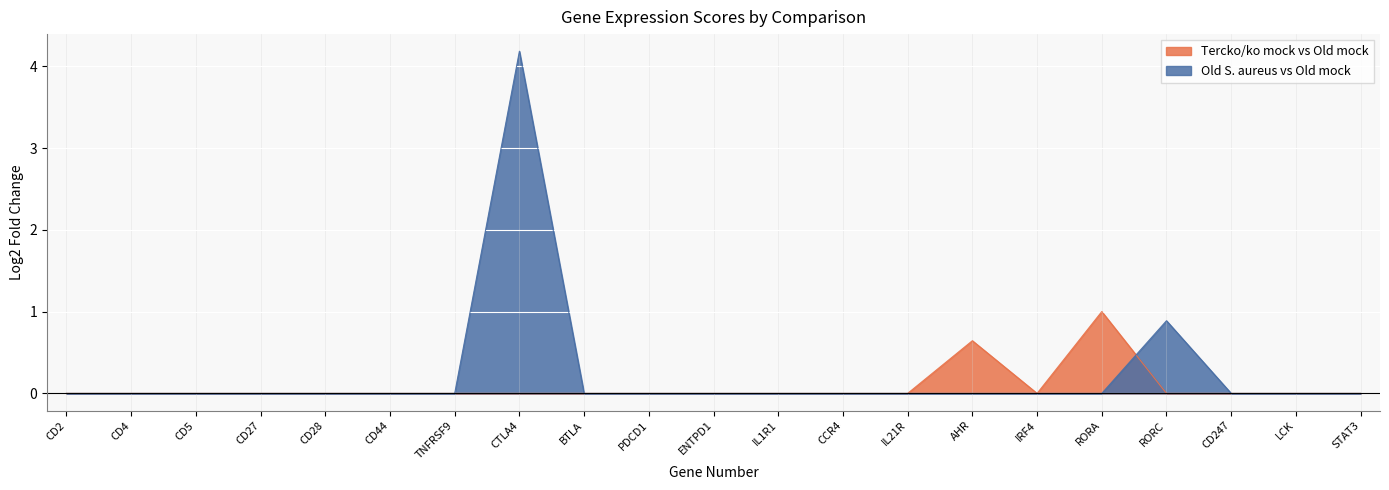

What are all the series names shown in the legend?

Tercko/ko mock vs Old mock, Old S. aureus vs Old mock